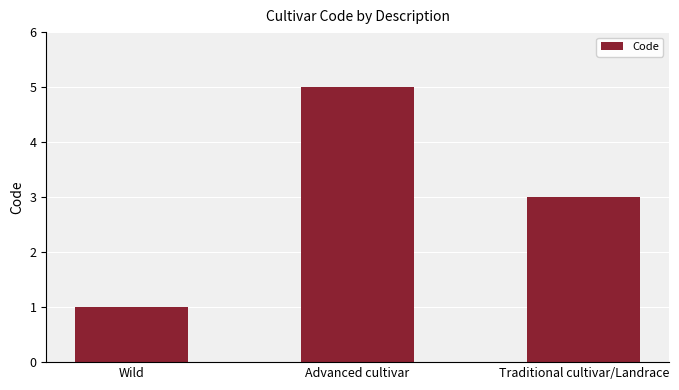

What is the label of the 1st bar from the left?

Wild